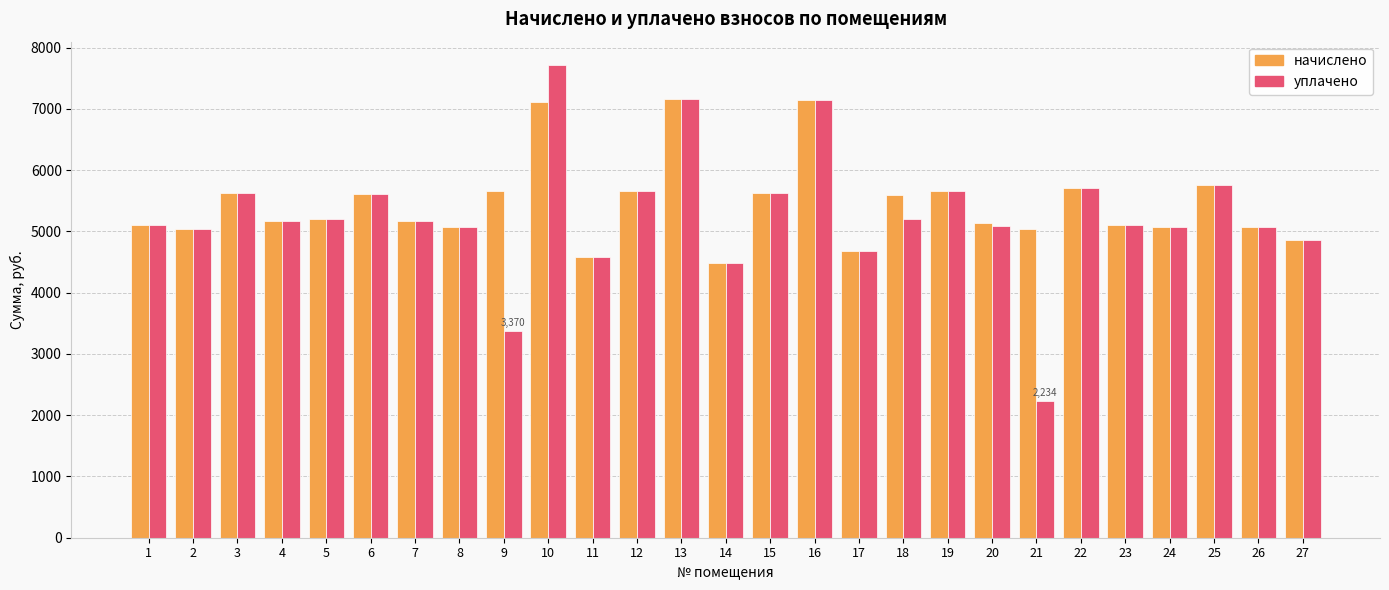

List the series in order of their peak value, highest first.

уплачено, начислено